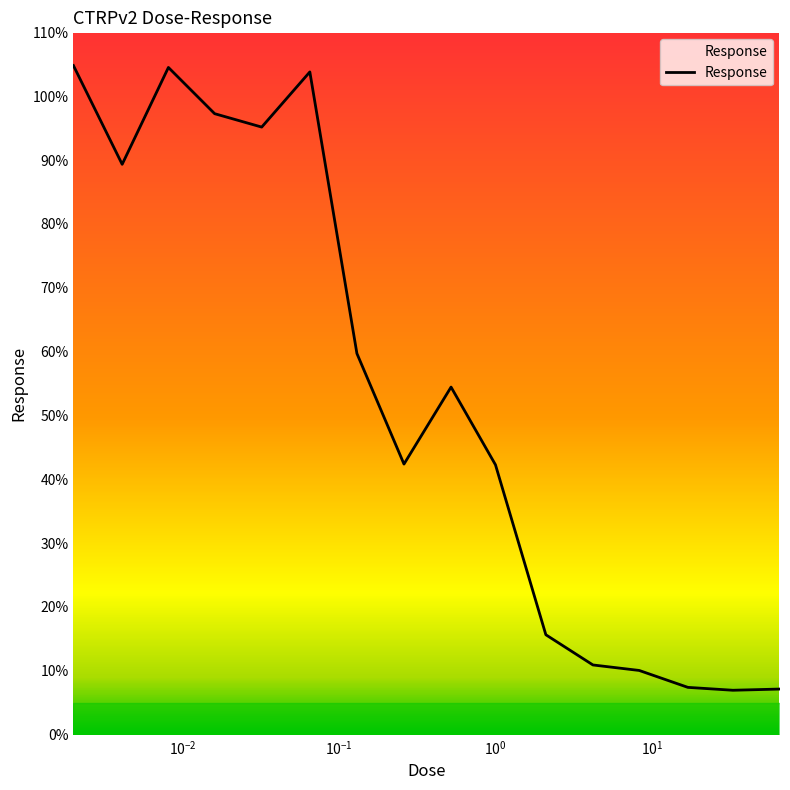

What is the difference between the maximum and minimum values?

97.8